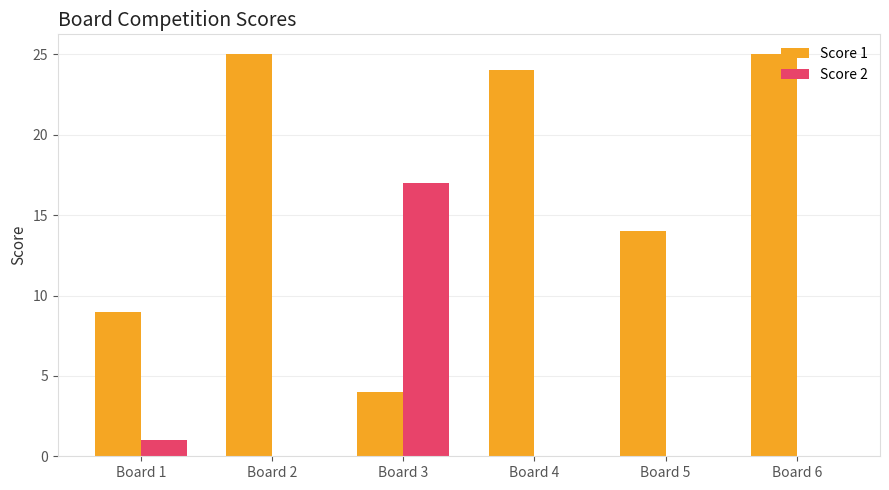

At which label is Score 2 closest to 8?

Board 1